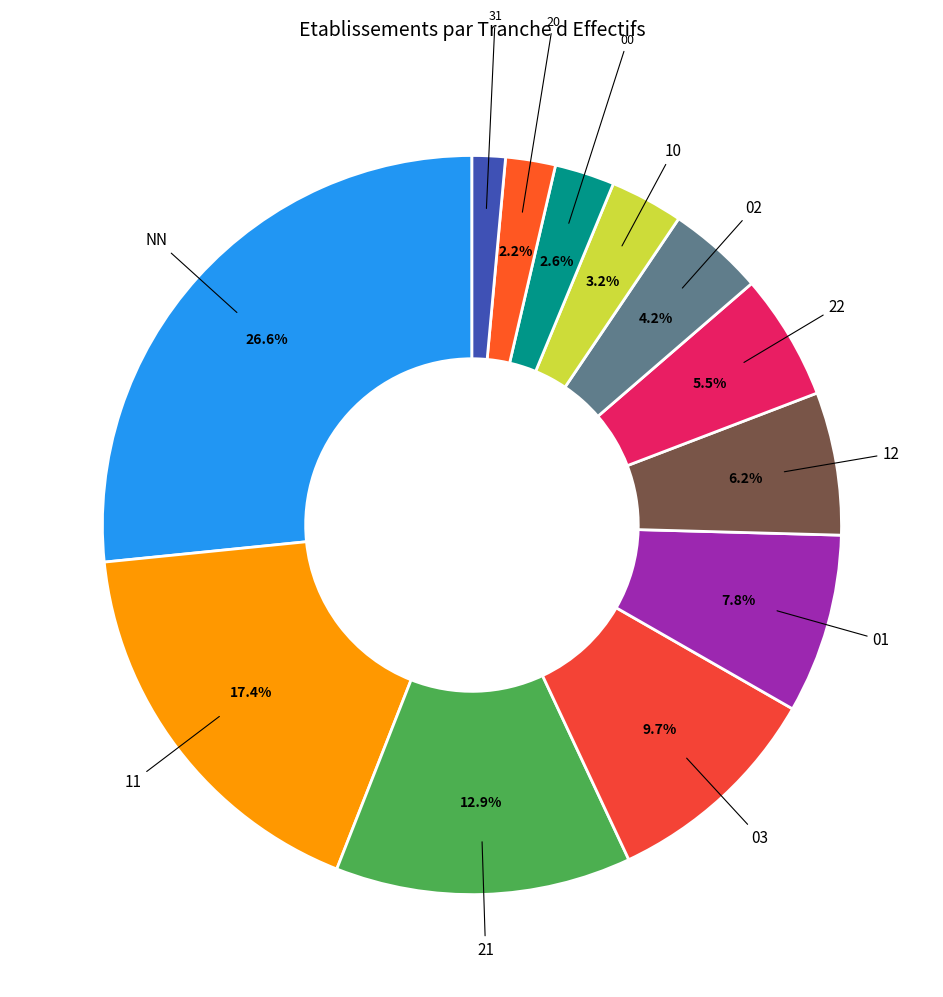

What is the ratio of the value at 03 to the value at 21?

0.8